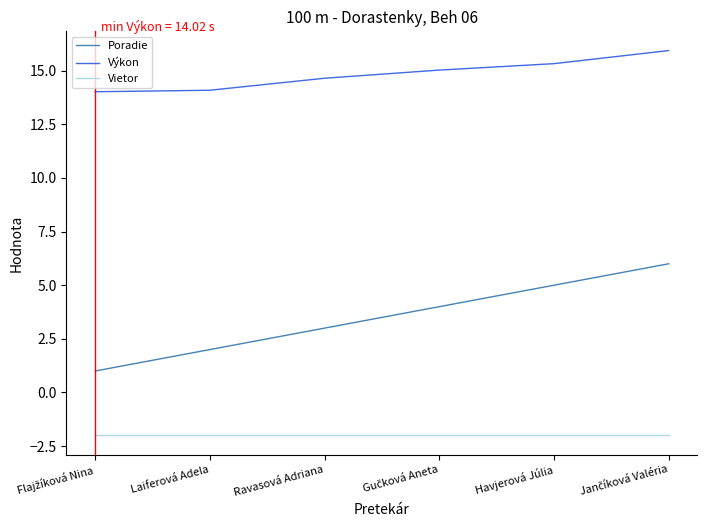

What is the maximum value for Poradie?

6.0